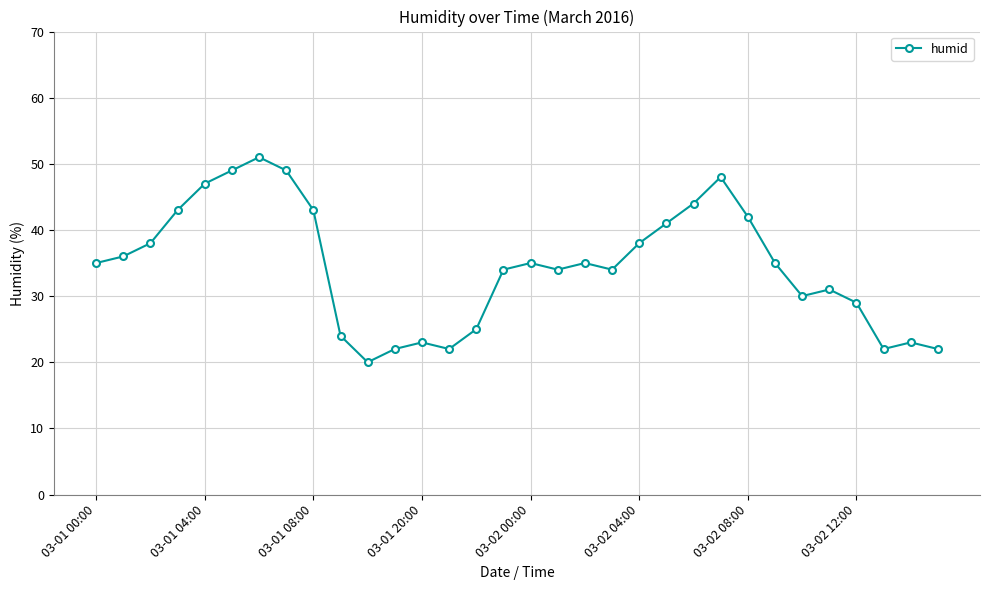

What is the value of the 18th point from the left?

34